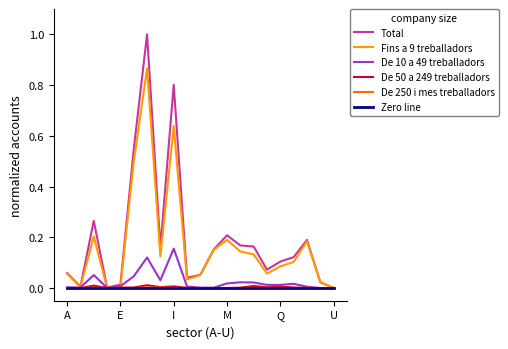

Reading right to left, extract all data points from this chart.

Total: 0.0	0.0	0.2	0.1	0.1	0.1	0.2	0.2	0.2	0.2	0.1	0.0	0.8	0.2	1.0	0.5	0.0	0.0	0.3	0.0	0.1
Fins a 9 treballadors: 0.0	0.0	0.2	0.1	0.1	0.1	0.1	0.1	0.2	0.2	0.1	0.0	0.6	0.1	0.9	0.5	0.0	0.0	0.2	0.0	0.1
De 10 a 49 treballadors: 0.0	0.0	0.0	0.0	0.0	0.0	0.0	0.0	0.0	0.0	0.0	0.0	0.2	0.0	0.1	0.0	0.0	0.0	0.1	0.0	0.0
De 50 a 249 treballadors: 0.0	0.0	0.0	0.0	0.0	0.0	0.0	0.0	0.0	0.0	0.0	0.0	0.0	0.0	0.0	0.0	0.0	0.0	0.0	0.0	0.0
De 250 i mes treballadors: 0.0	0.0	0.0	0.0	0.0	0.0	0.0	0.0	0.0	0.0	0.0	0.0	0.0	0.0	0.0	0.0	0.0	0.0	0.0	0.0	0.0
Zero line: 0.0	0.0	0.0	0.0	0.0	0.0	0.0	0.0	0.0	0.0	0.0	0.0	0.0	0.0	0.0	0.0	0.0	0.0	0.0	0.0	0.0